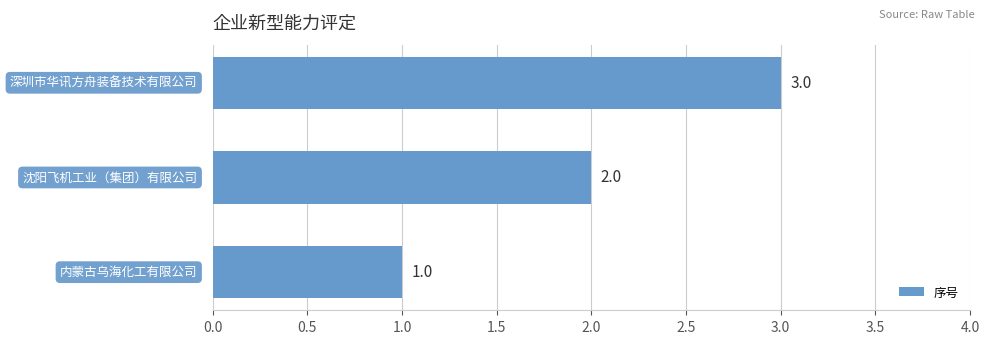

What is the maximum value shown in the chart?

3